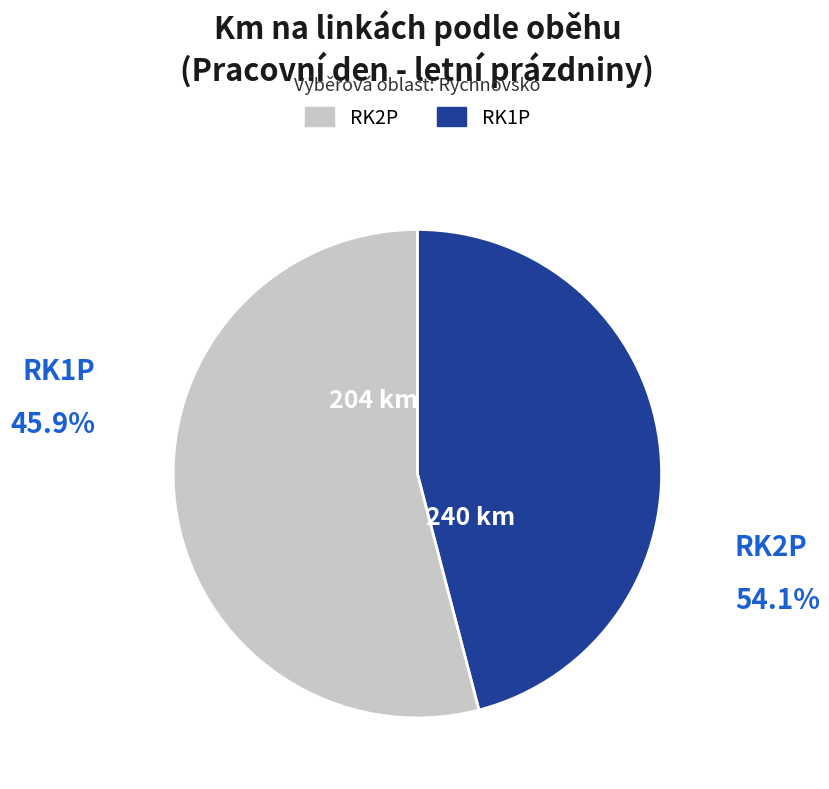

What is the smallest slice in the pie chart?

RK1P